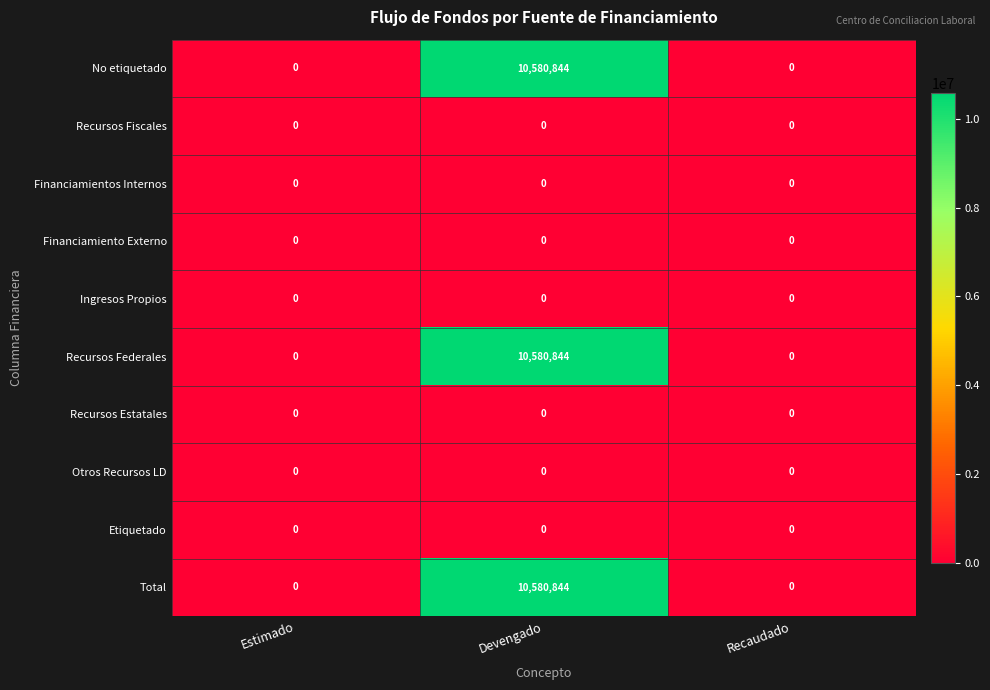

What is the sum of all No etiquetado values?

10580844